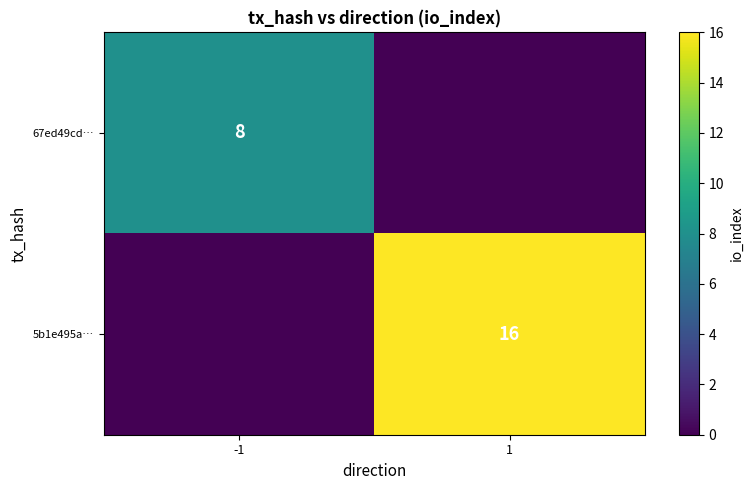

At how many categories does at least one series exceed 2?

2